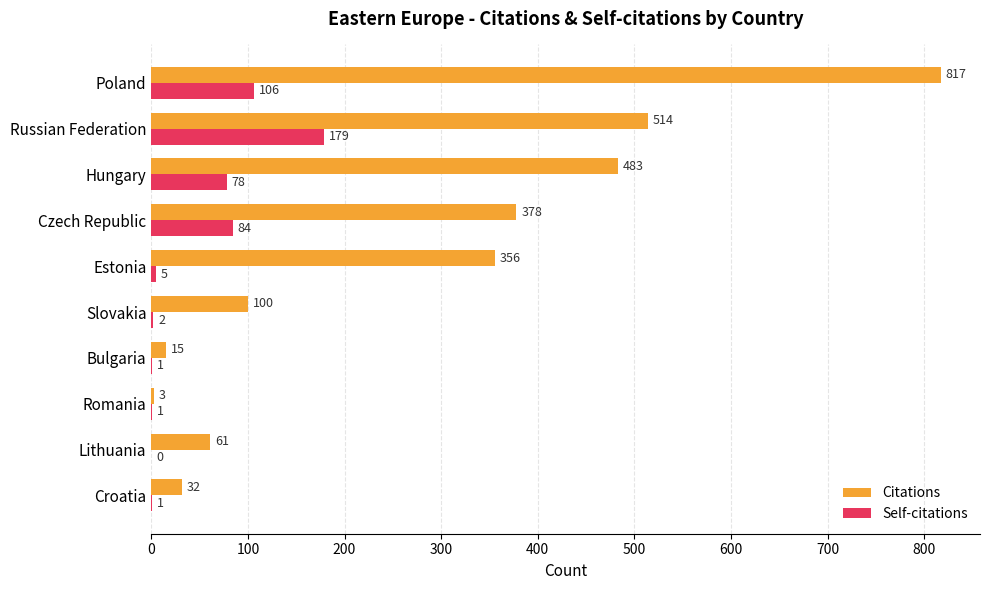

What is the highest value of the Citations series?

817